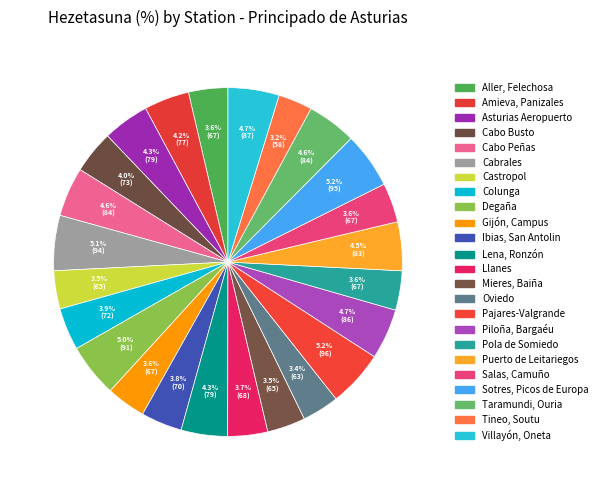

Count the number of slices in the pie.

24